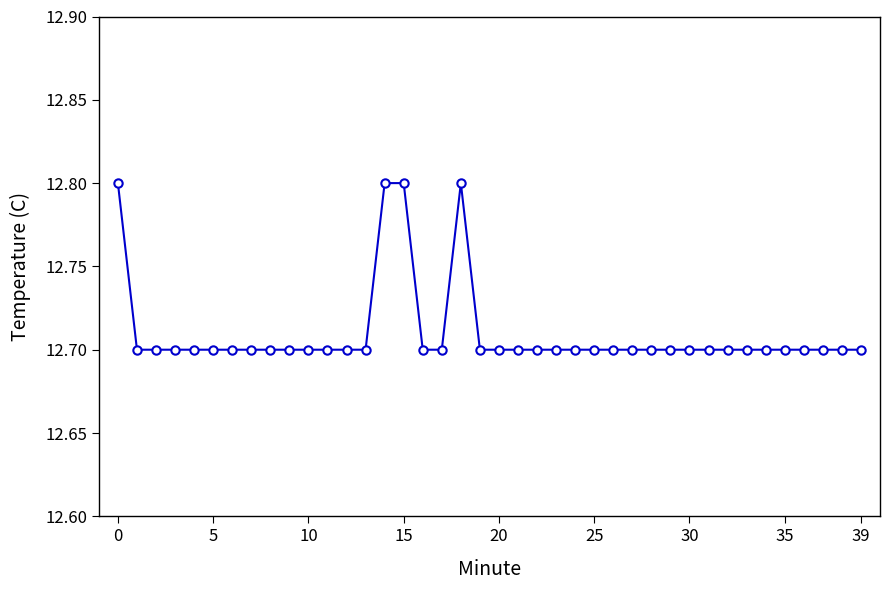

What is the average value?

12.7